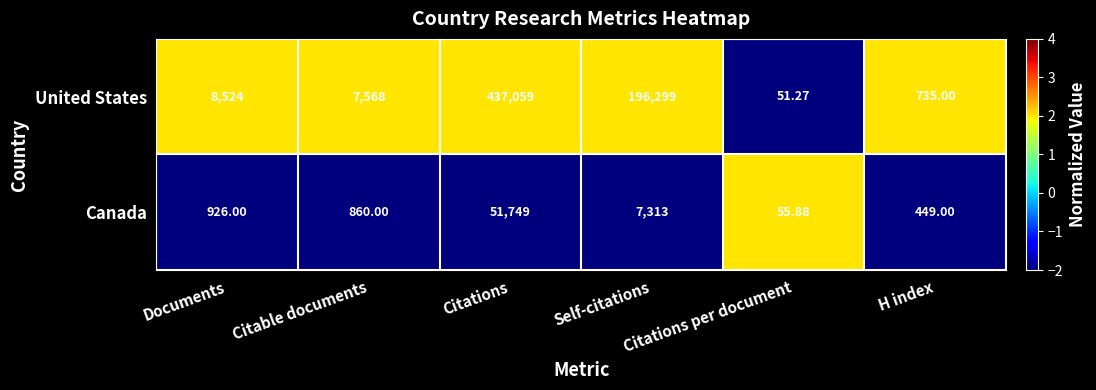

Which series has the largest total across all categories?

United States